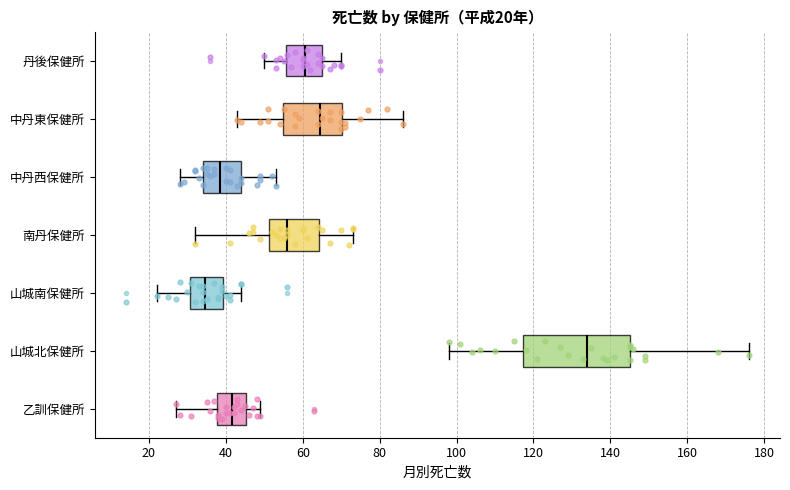

Comparing the boxes themselves (not the whiskers), which one is the widest?

山城北保健所